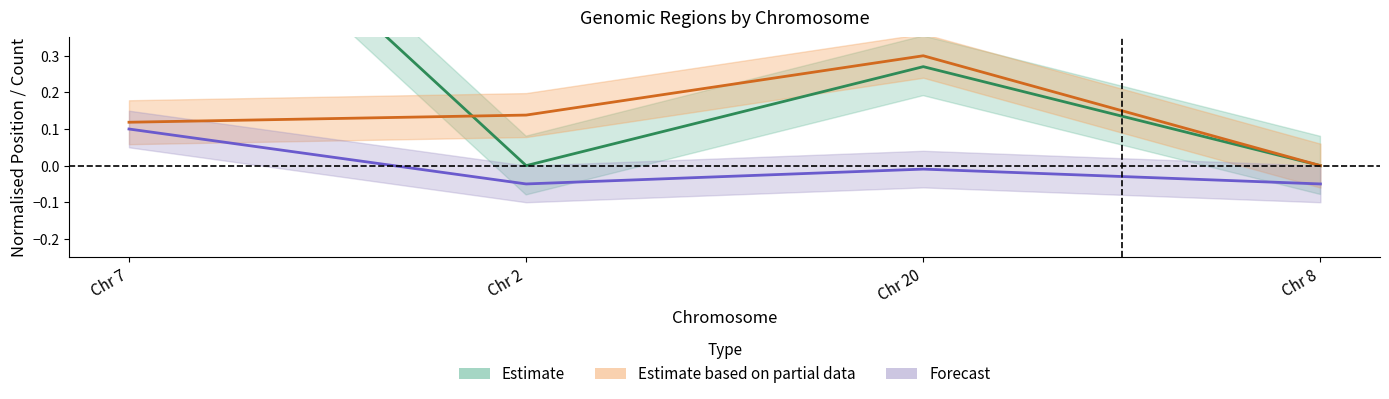

At which category does nSNPs reach its first local peak?

Chr 20